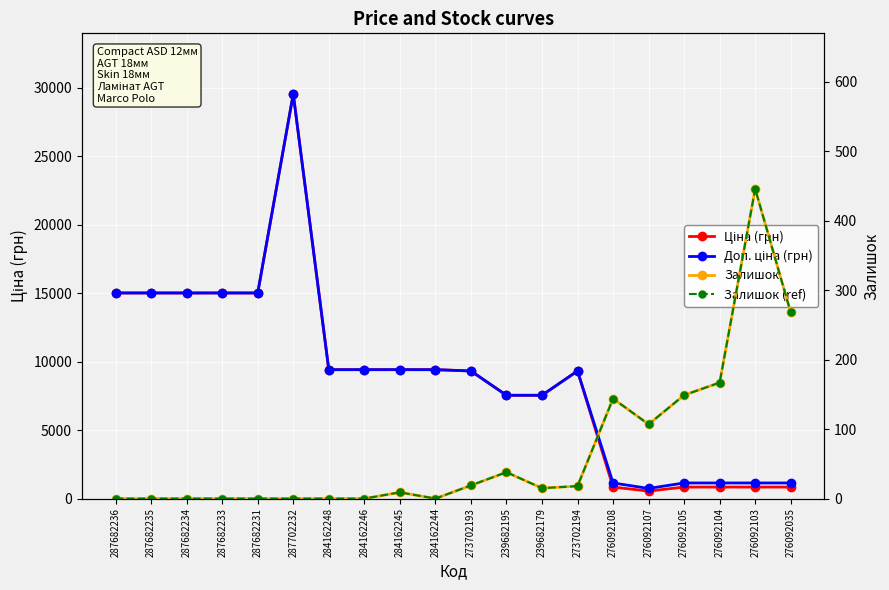

True or false: Доп. ціна (грн) and Залишок (ref) intersect in this chart.

False